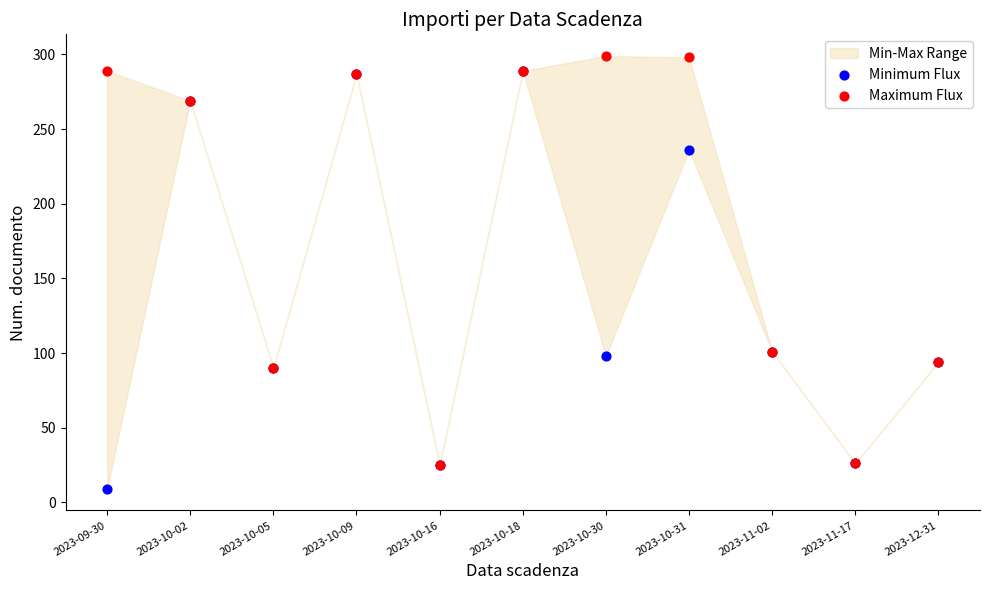

Which series has the largest Y range (max minus min)?

Minimum Flux